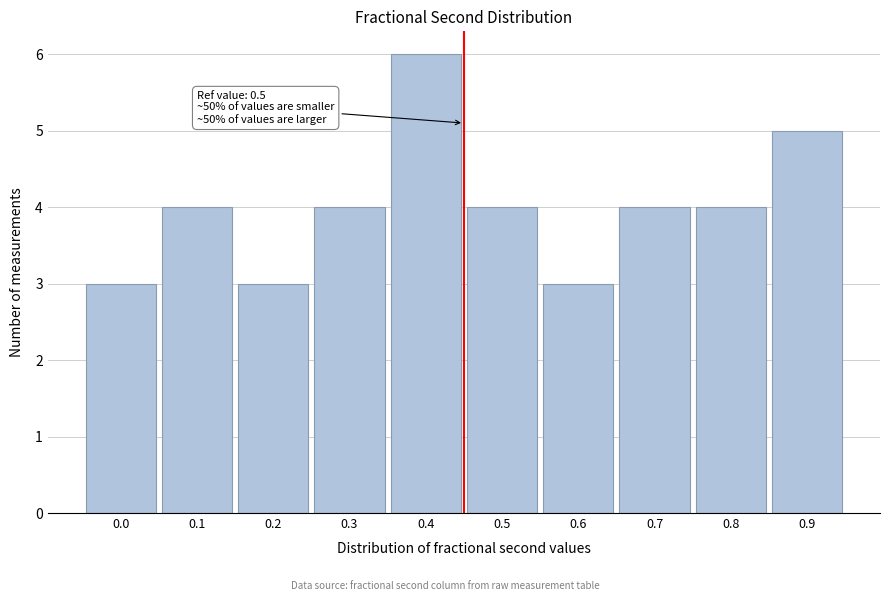

Reading left to right, list all the values displayed in this chart.

0.0=3	0.1=4	0.2=3	0.3=4	0.4=6	0.5=4	0.6=3	0.7=4	0.8=4	0.9=5